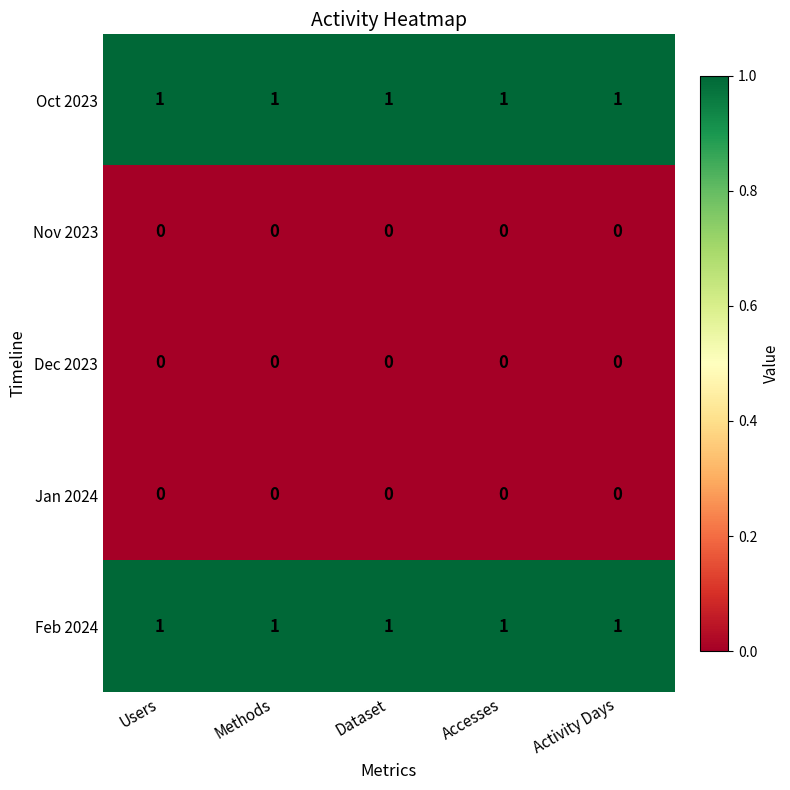

Is the value of Feb 2024 at Activity Days greater than the value of Jan 2024 at Activity Days?

Yes